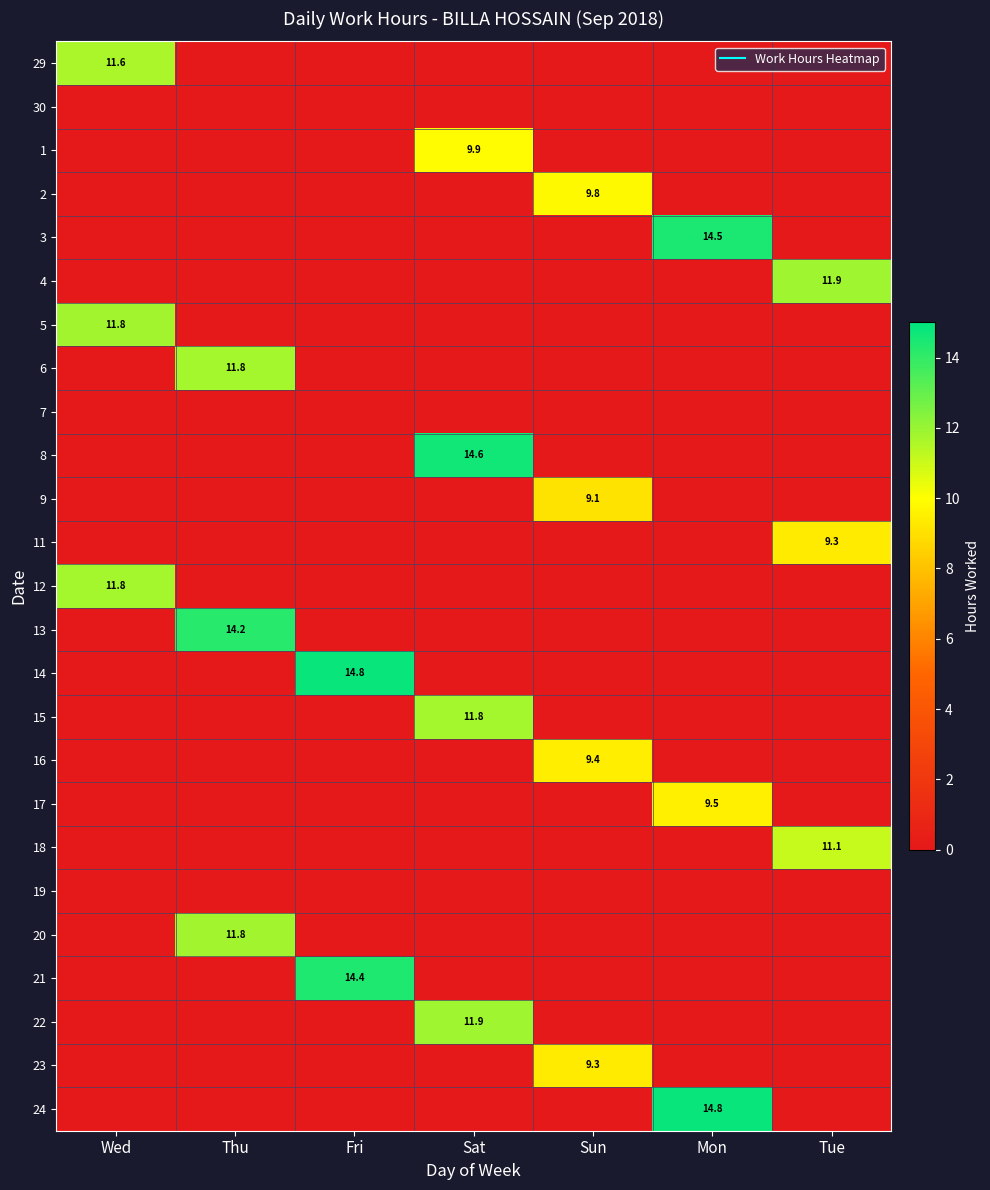

What is the average value of the 12 series?

1.7